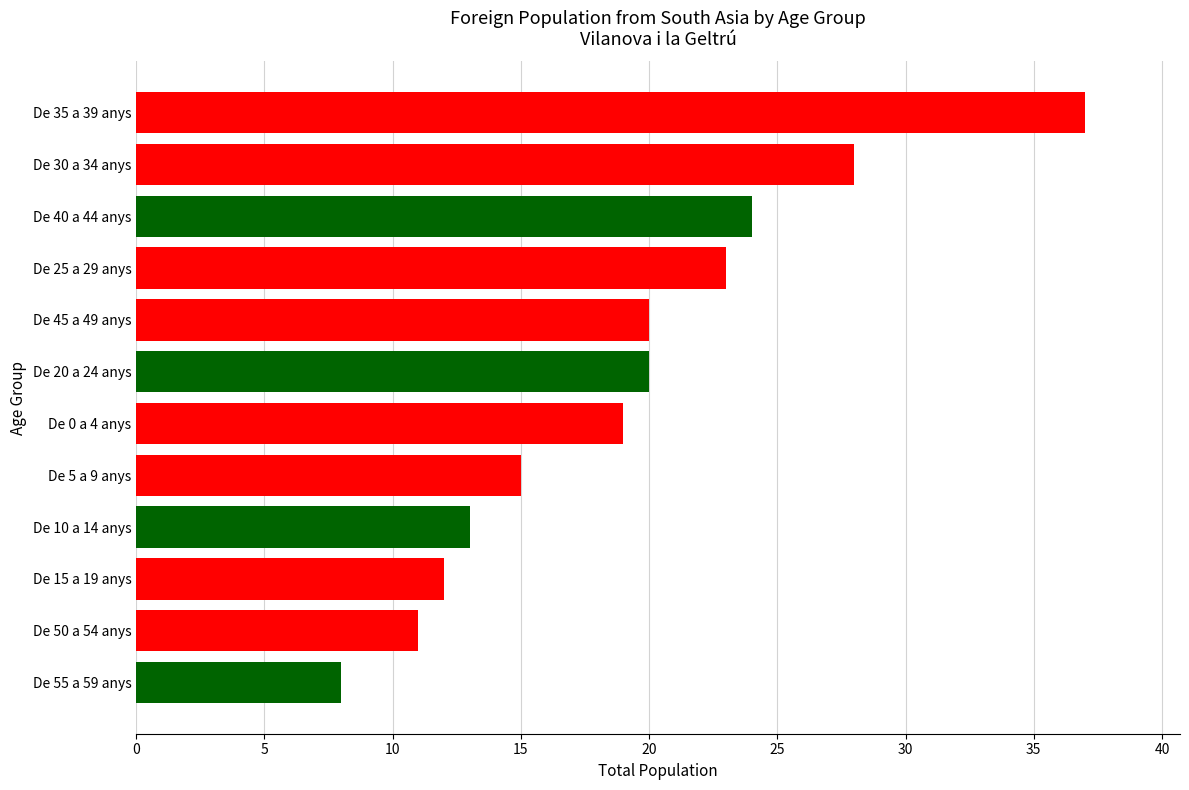

True or false: the data shows 8 at De 55 a 59 anys.

True